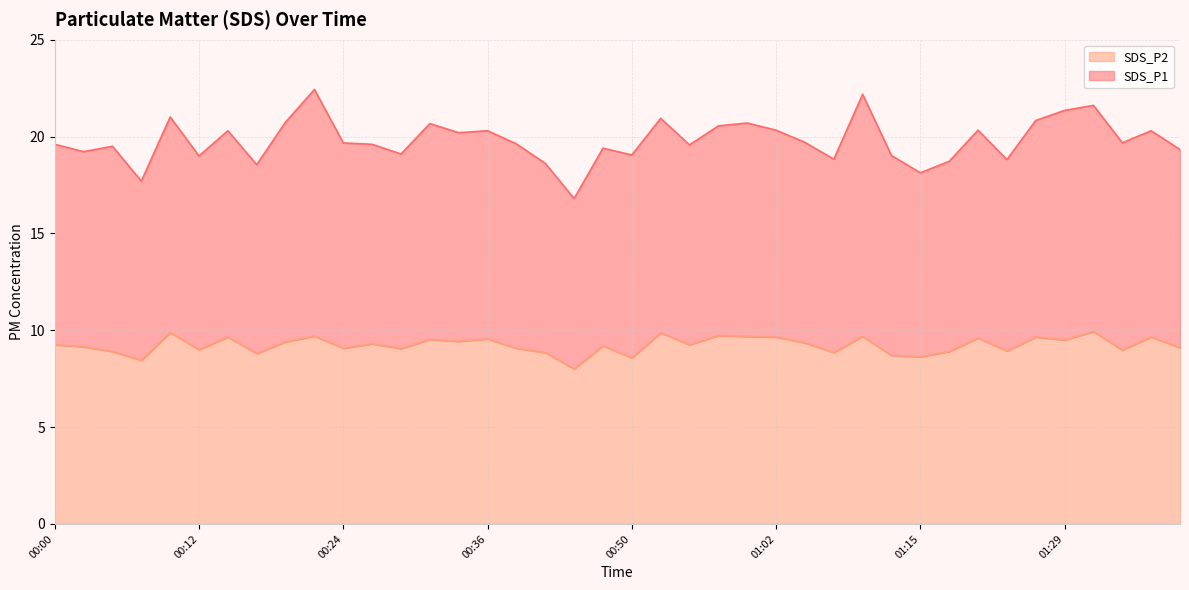

What is the change in value from 00:07 to 00:32?

+1.1